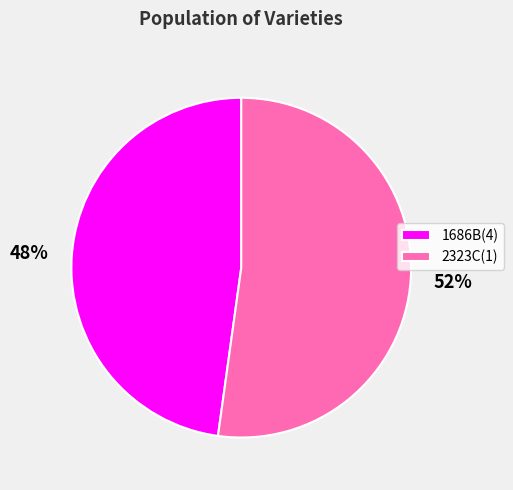

How many segments does this pie chart have?

2